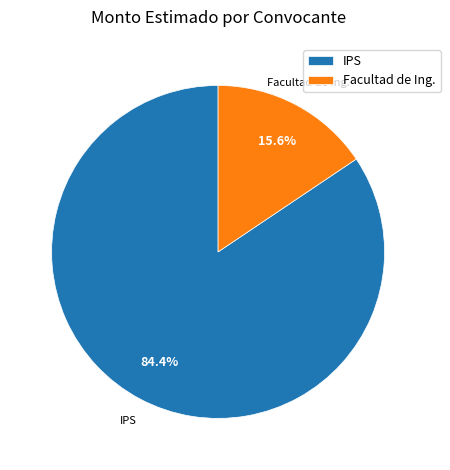

What is the ratio of the value at IPS to the value at Facultad de Ing.?

5.4